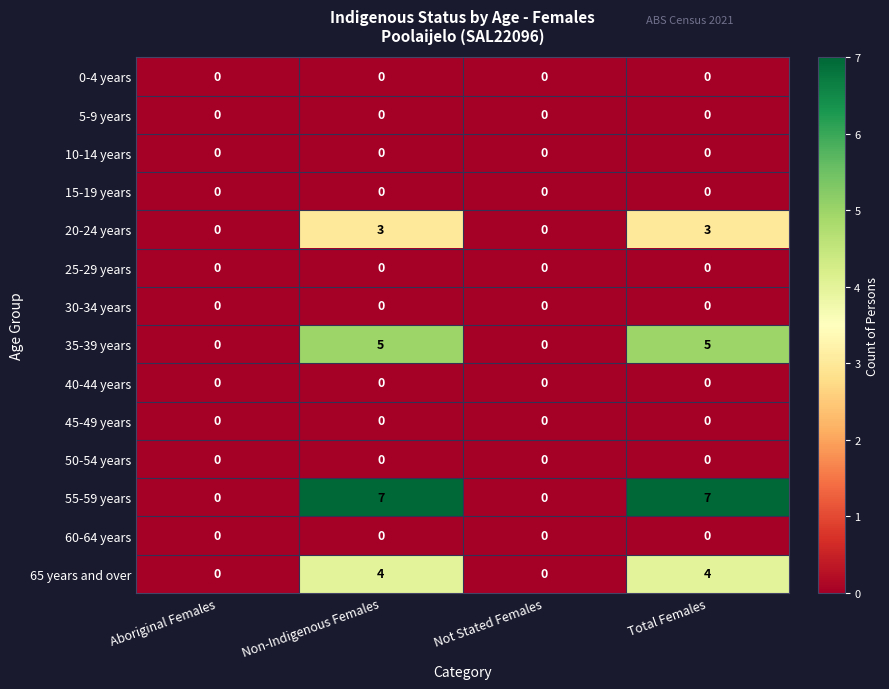

Between Not Stated Females and Total Females, which series saw the biggest shift?

55-59 years